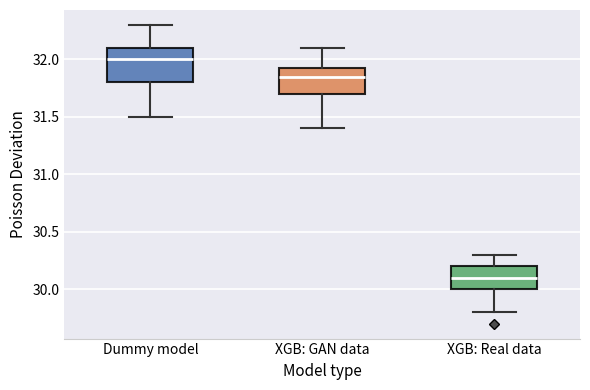

Reading left to right, transcribe this box plot: for each box, give where its median line is, the range the box spans, and where its two whiskers end, as read against the y-axis. The values are not printed on the chart, so give them approximately, as read against the axis.

Dummy model: median 32.00, box 31.80 to 32.10, whiskers 31.50 to 32.30
XGB: GAN data: median 31.85, box 31.70 to 31.95, whiskers 31.40 to 32.10
XGB: Real data: median 30.10, box 30.00 to 30.20, whiskers 29.80 to 30.30